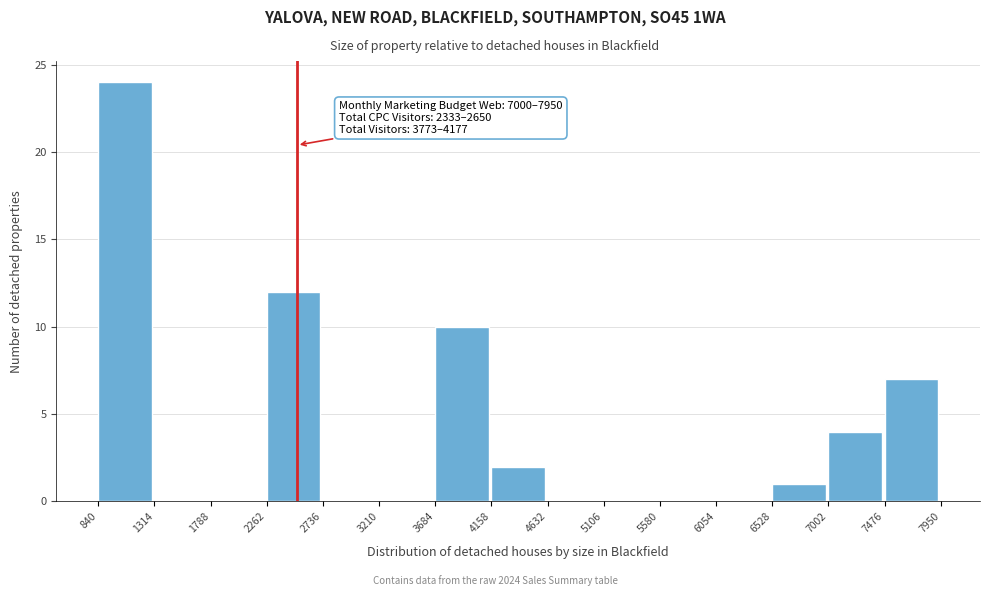

Which range on the x-axis has the tallest bar?

840 to 1314